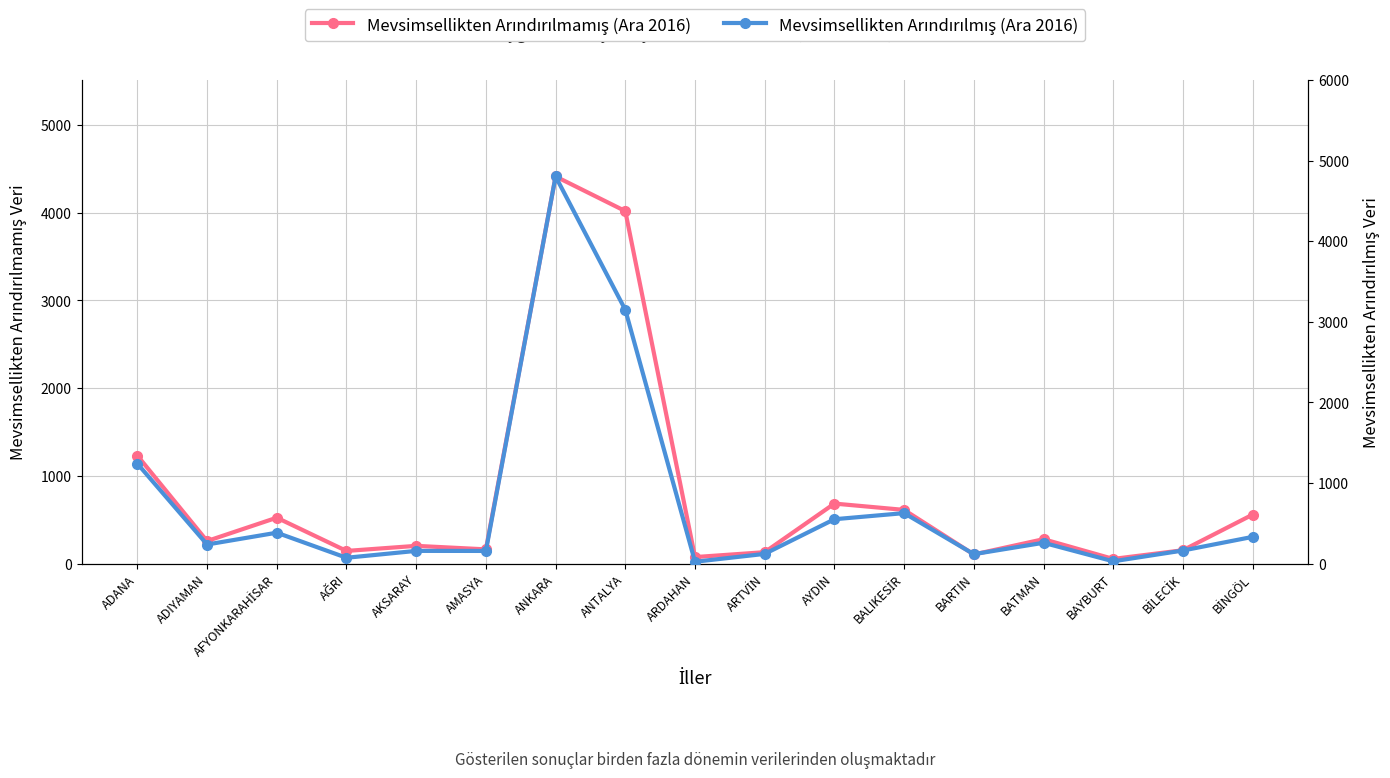

The value of Mevsimsellikten Arındırılmış (Ara 2016) at ADIYAMAN is 58.6. True or false?

False